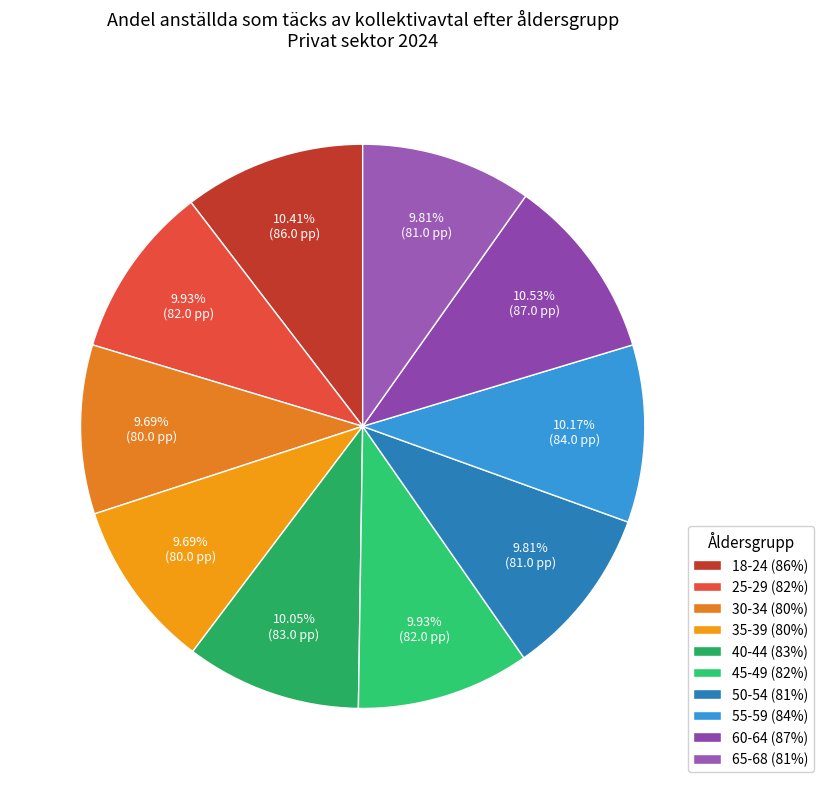

To the nearest percent, what percentage of the pie is 45-49?

10%